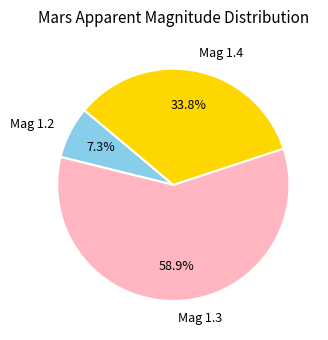

Which has a higher value, Mag 1.3 or Mag 1.2?

Mag 1.3